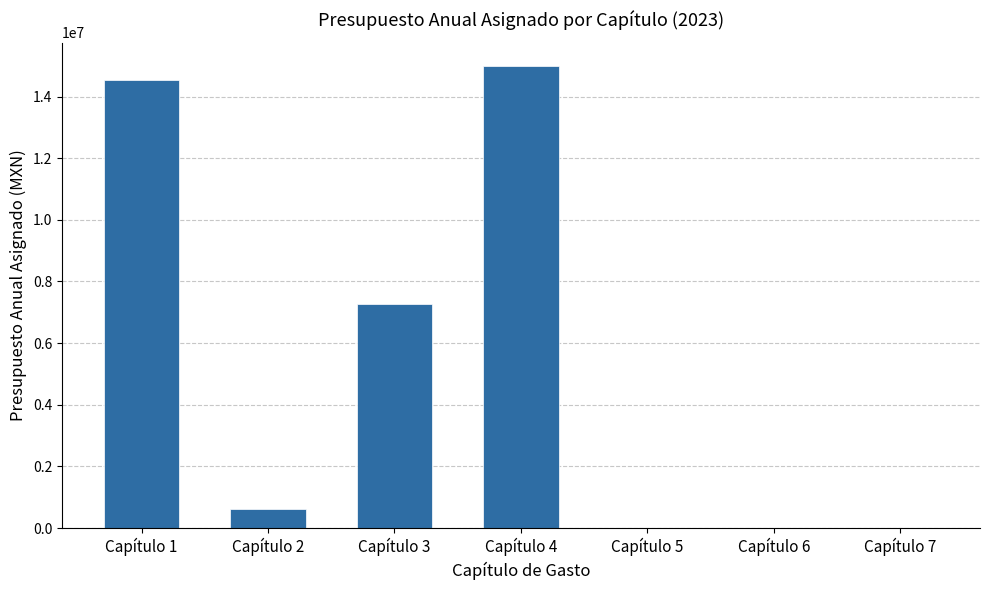

What is the maximum value shown in the chart?

15000000